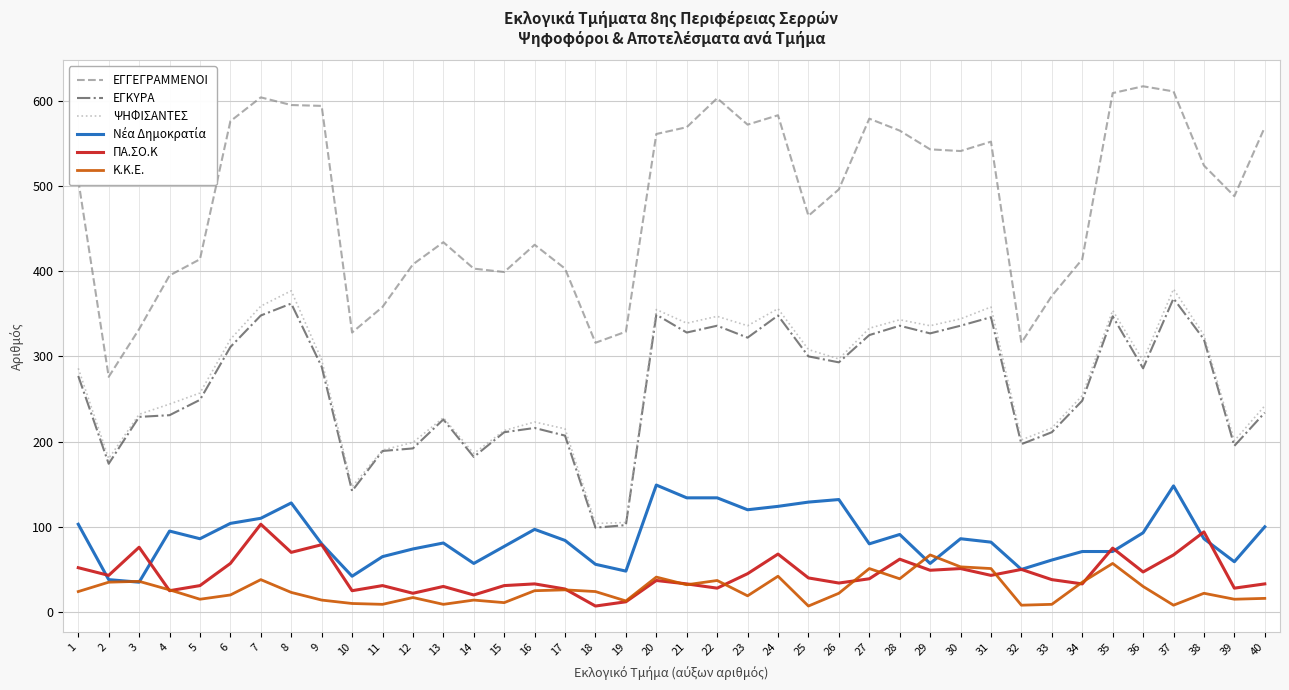

Which series has the largest total across all categories?

ΕΓΓΕΓΡΑΜΜΕΝΟΙ